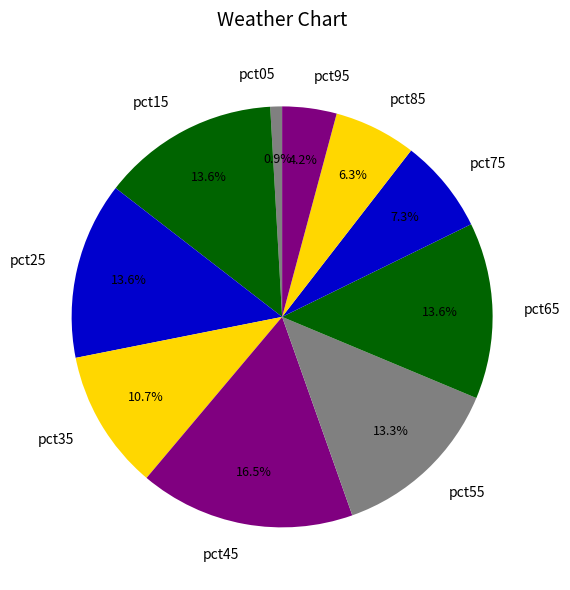

What percentage is NOT represented by pct35?

89.3%